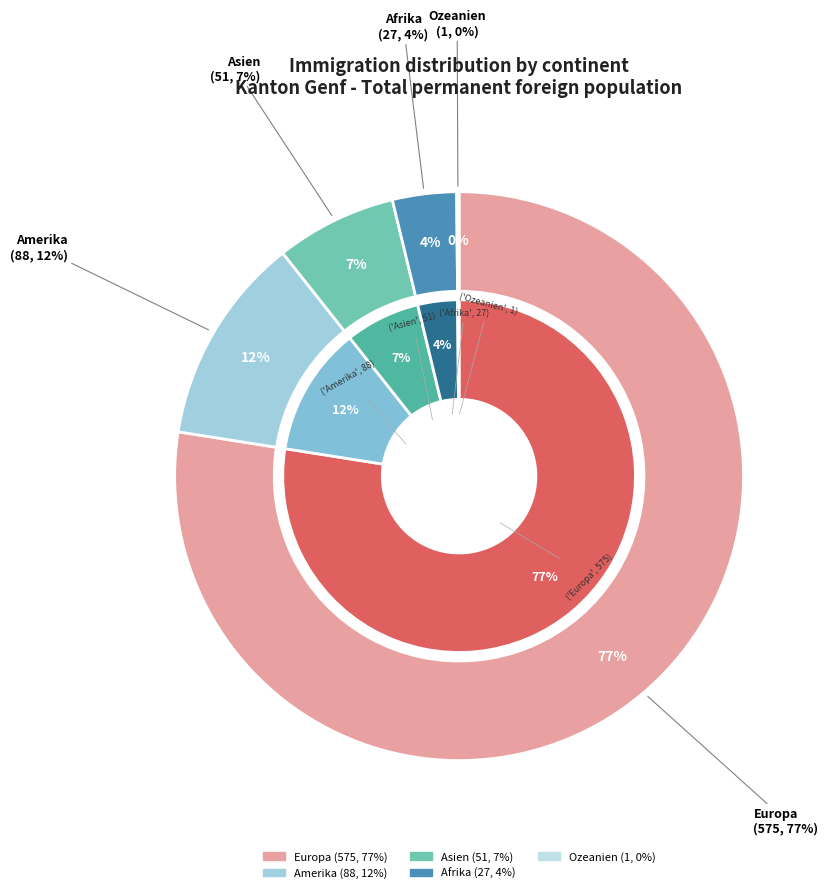

How many segments does this pie chart have?

5